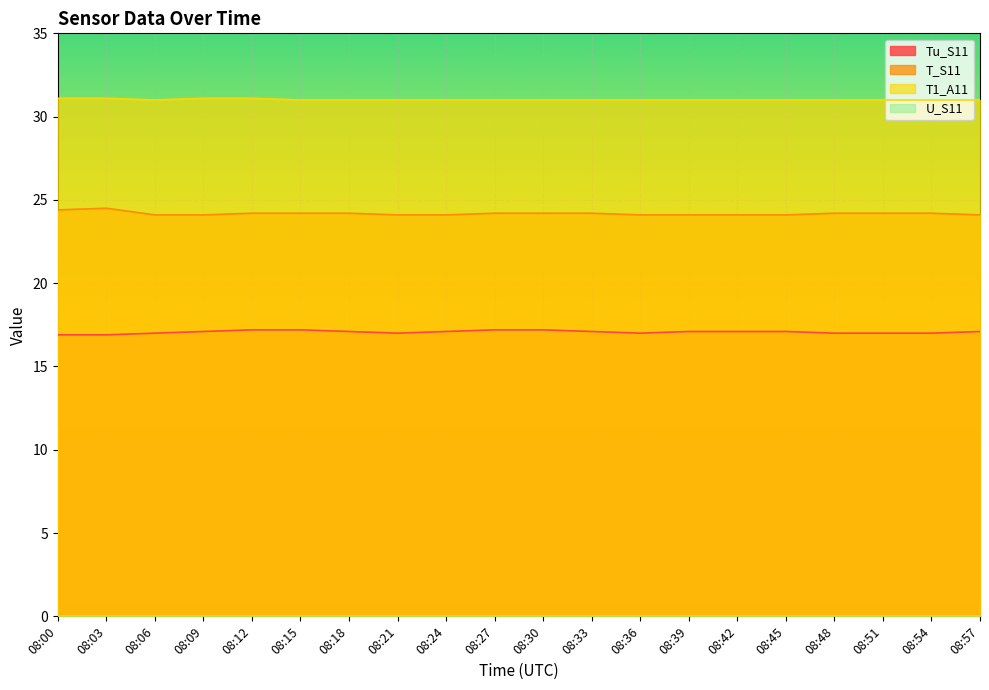

Which series has the largest total across all categories?

T1_A11